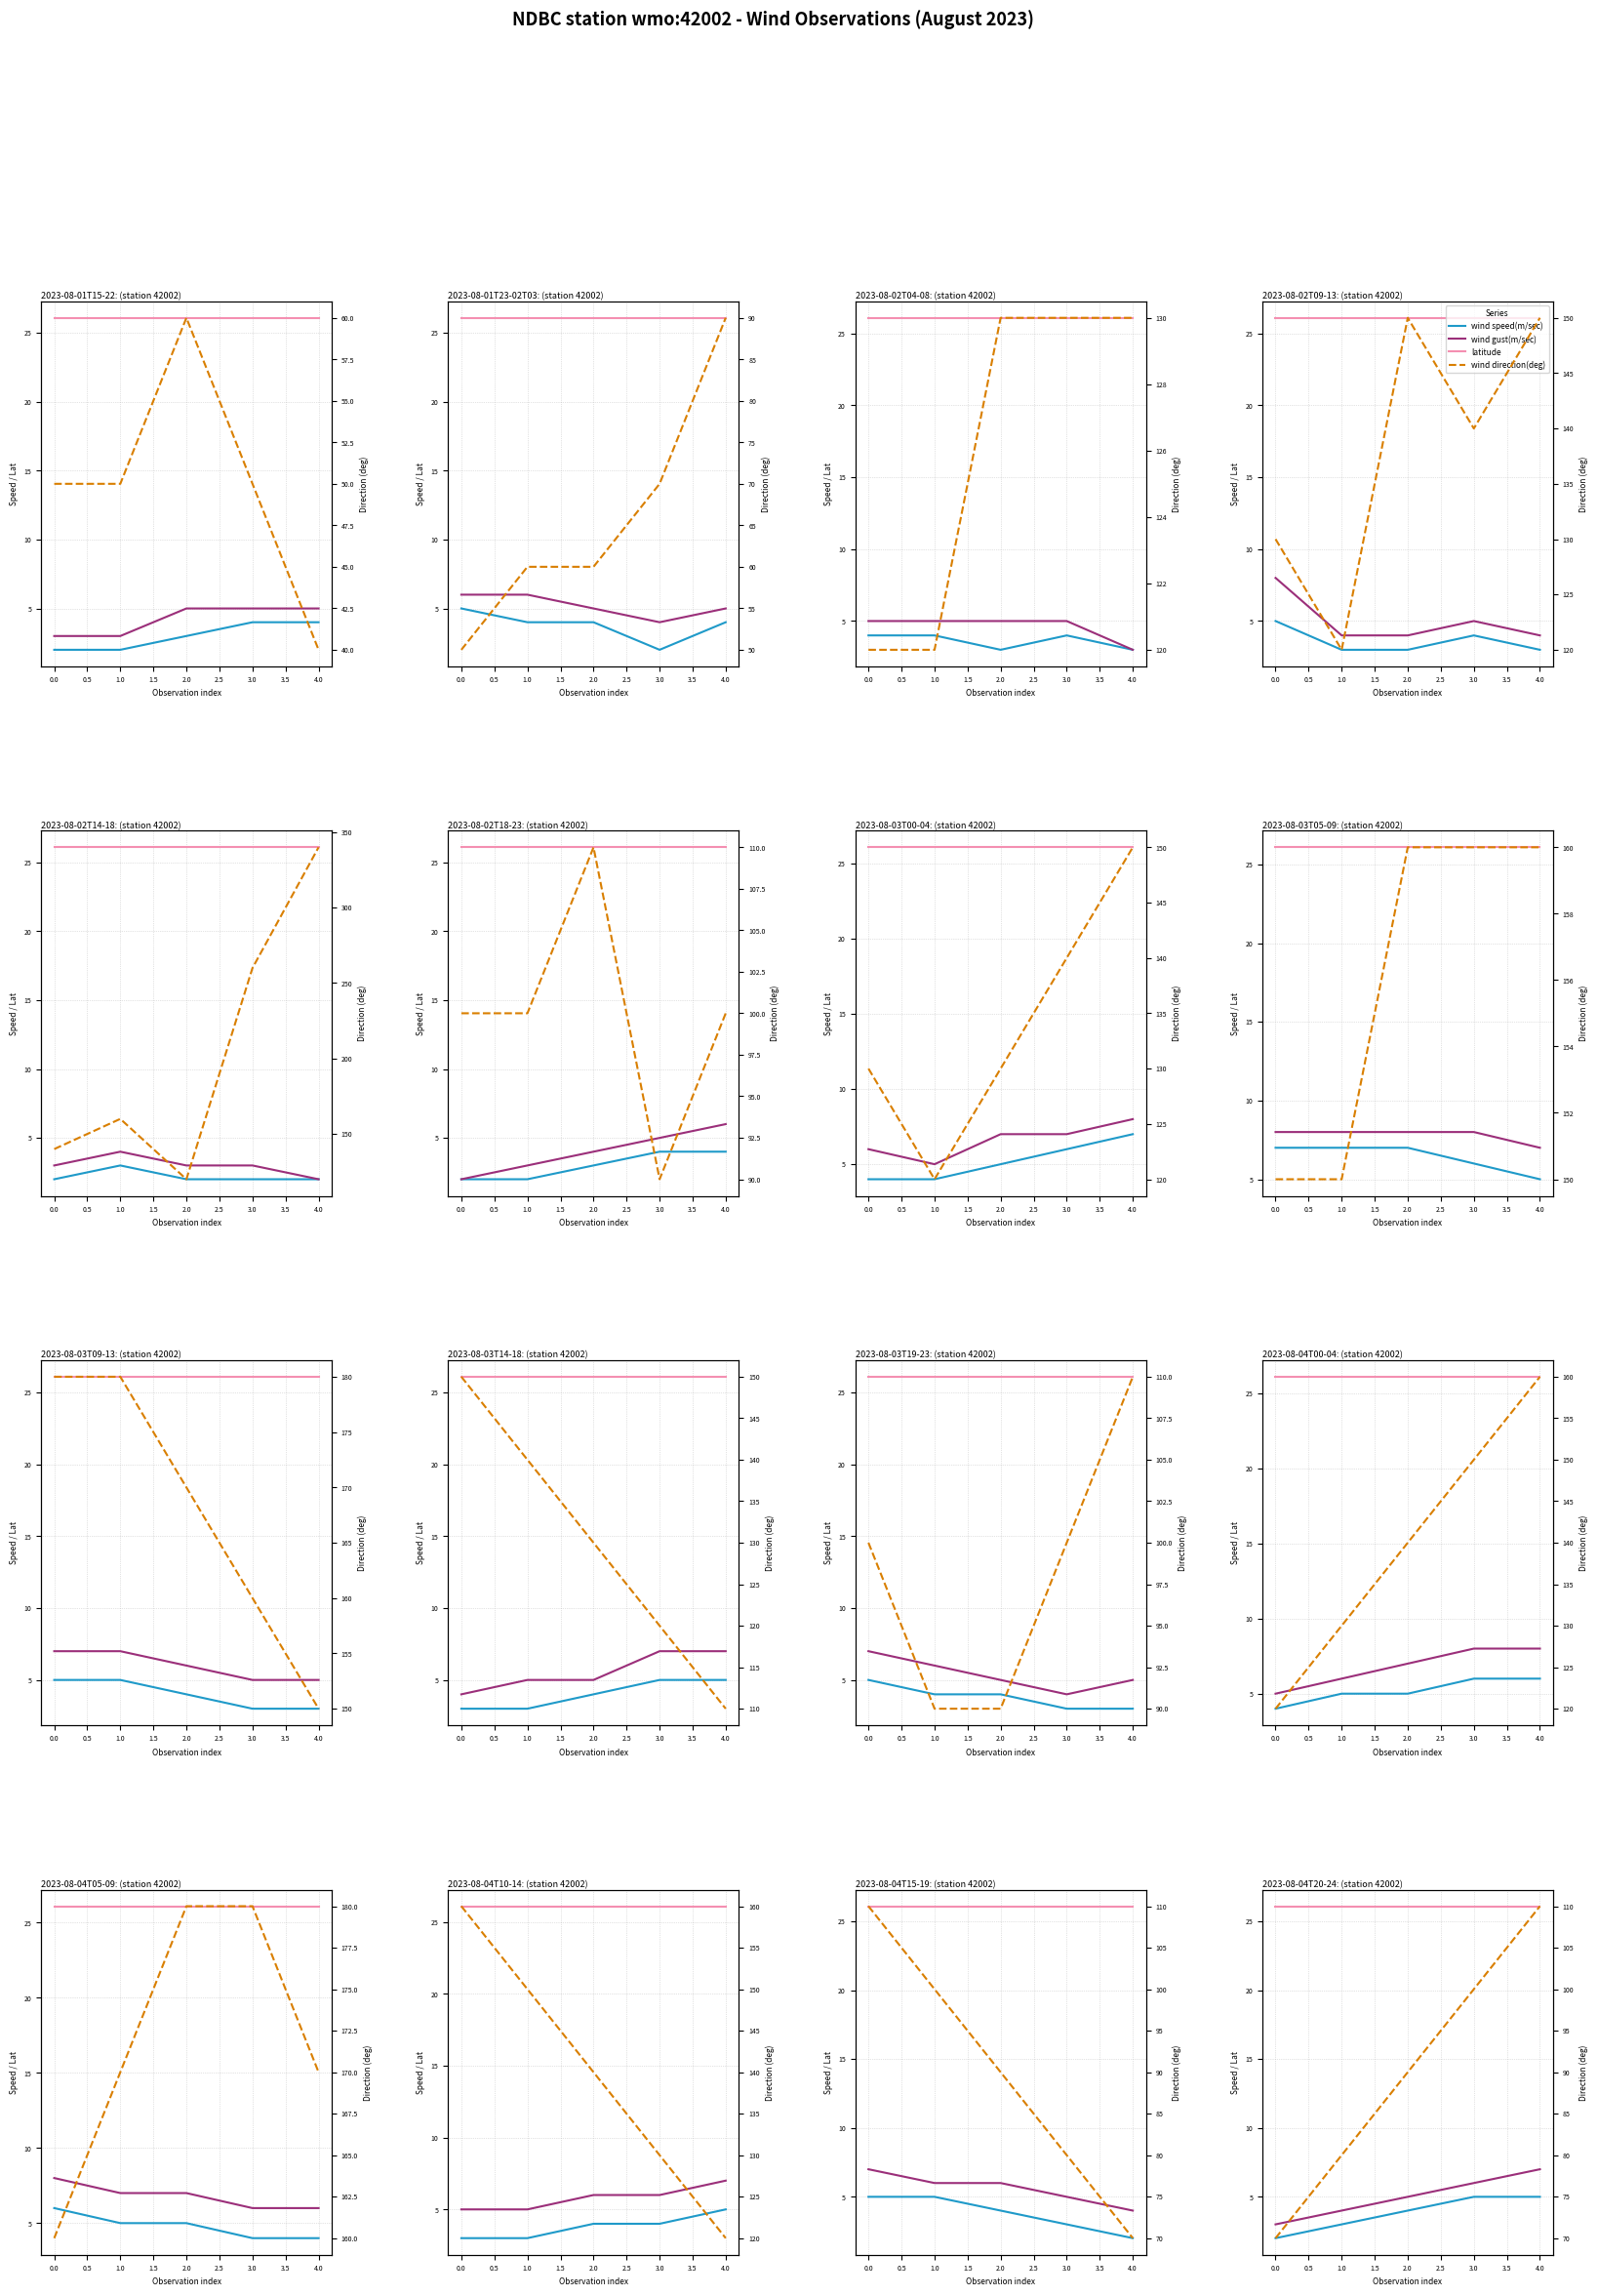

How many lines are shown in the chart?

4